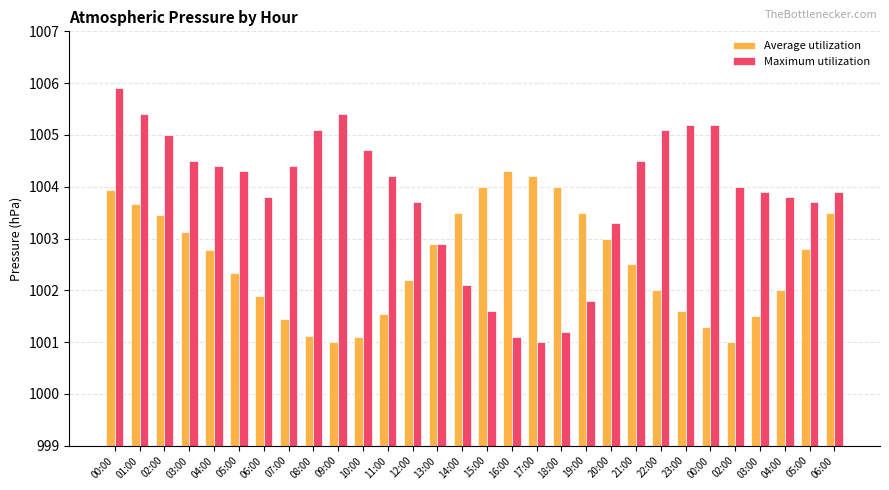

Reading left to right, extract all data points from this chart.

Average utilization: 00:00=1003.9	01:00=1003.7	02:00=1003.5	03:00=1003.1	04:00=1002.8	05:00=1002.3	06:00=1001.9	07:00=1001.5	08:00=1001.1	09:00=1001.0	10:00=1001.1	11:00=1001.5	12:00=1002.2	13:00=1002.9	14:00=1003.5	15:00=1004.0	16:00=1004.3	17:00=1004.2	18:00=1004.0	19:00=1003.5	20:00=1003.0	21:00=1002.5	22:00=1002.0	23:00=1001.6	00:00=1001.3	02:00=1001.0	03:00=1001.5	04:00=1002.0	05:00=1002.8	06:00=1003.5
Maximum utilization: 00:00=1005.9	01:00=1005.4	02:00=1005.0	03:00=1004.5	04:00=1004.4	05:00=1004.3	06:00=1003.8	07:00=1004.4	08:00=1005.1	09:00=1005.4	10:00=1004.7	11:00=1004.2	12:00=1003.7	13:00=1002.9	14:00=1002.1	15:00=1001.6	16:00=1001.1	17:00=1001.0	18:00=1001.2	19:00=1001.8	20:00=1003.3	21:00=1004.5	22:00=1005.1	23:00=1005.2	00:00=1005.2	02:00=1004.0	03:00=1003.9	04:00=1003.8	05:00=1003.7	06:00=1003.9